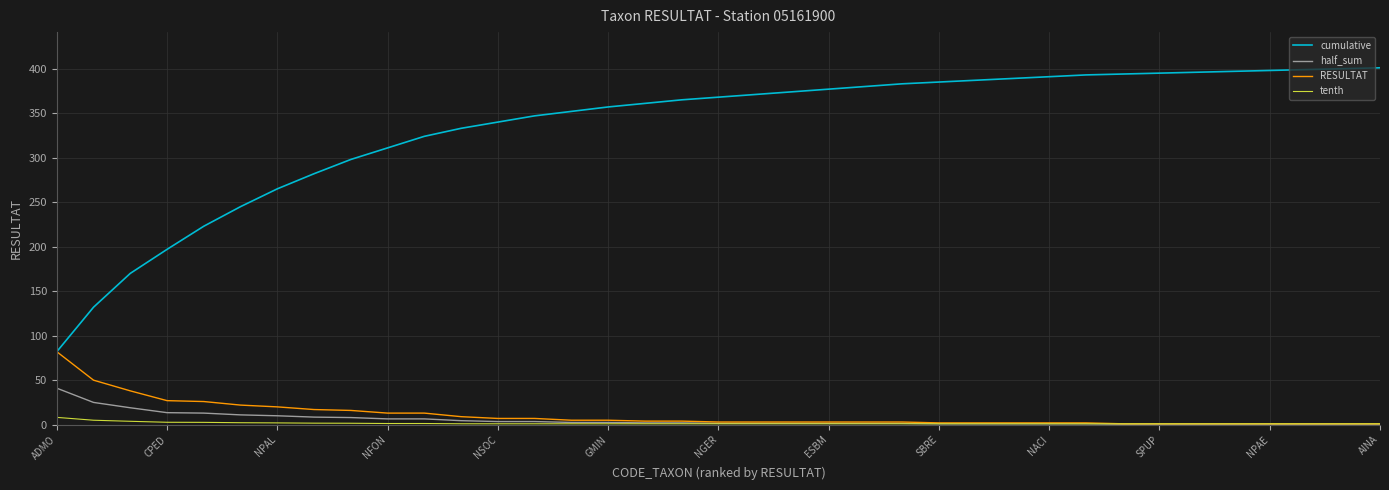

Which series has the largest range (max minus min)?

cumulative